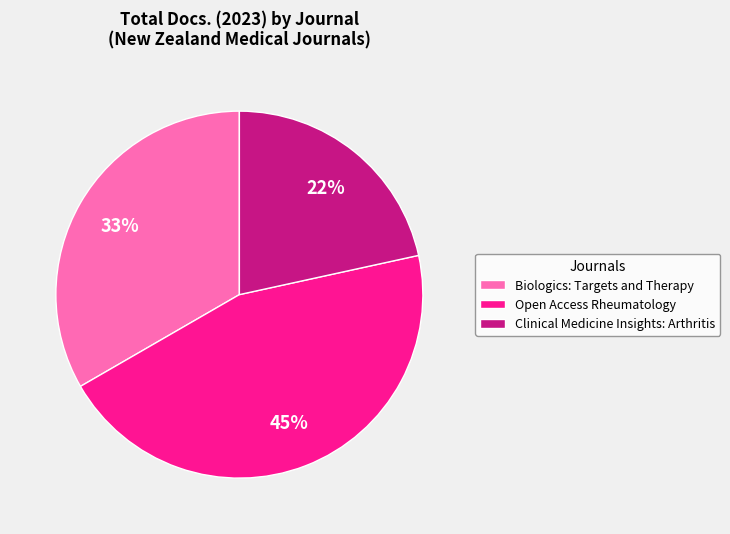

Is there a majority slice in this chart?

No